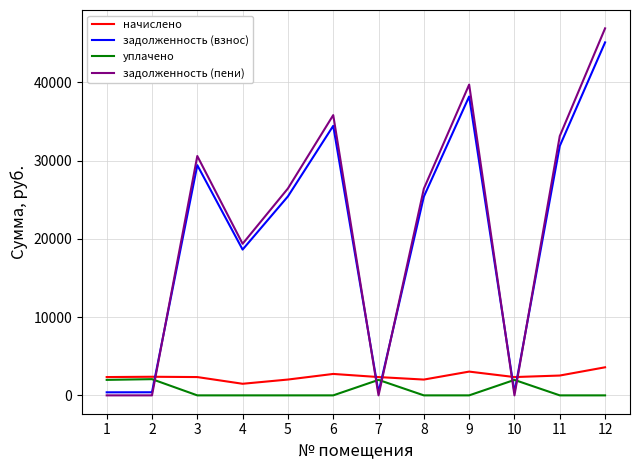

What is the difference between the highest and lowest values at 5?

26442.3